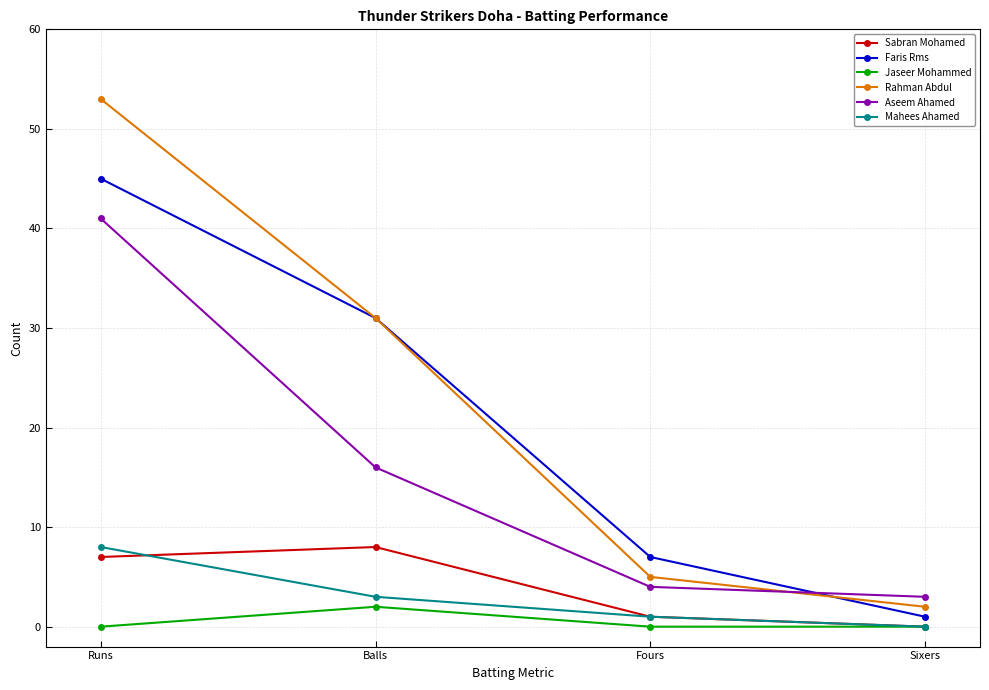

What is the difference between the Sabran Mohamed values at Sixers and Balls?

8